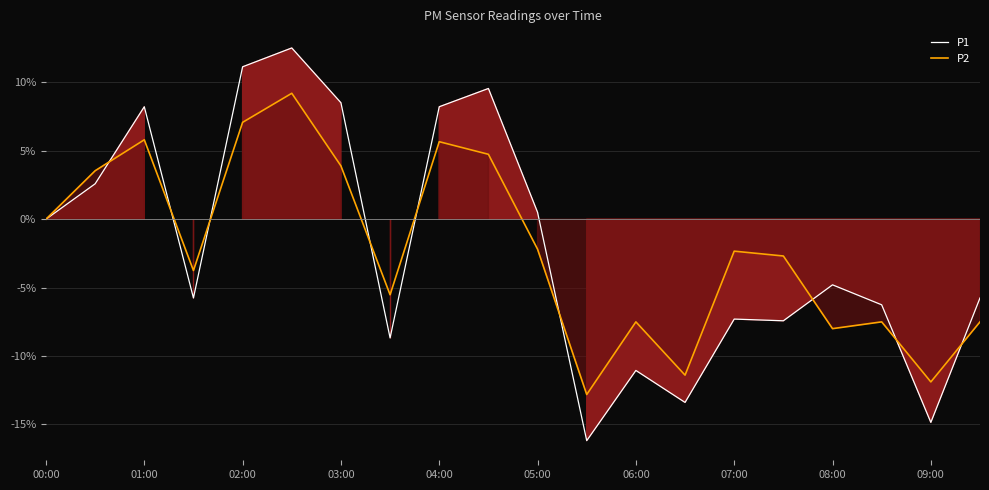

Reading right to left, list all the values displayed in this chart.

P1: -5.8	-14.8	-6.3	-4.8	-7.4	-7.3	-13.4	-11.1	-16.2	0.5	9.5	8.2	-8.7	8.5	12.5	11.1	-5.8	8.2	2.6	0.0
P2: -7.5	-11.9	-7.5	-8.0	-2.7	-2.3	-11.4	-7.5	-12.8	-2.2	4.7	5.7	-5.5	3.9	9.2	7.1	-3.8	5.8	3.5	0.0